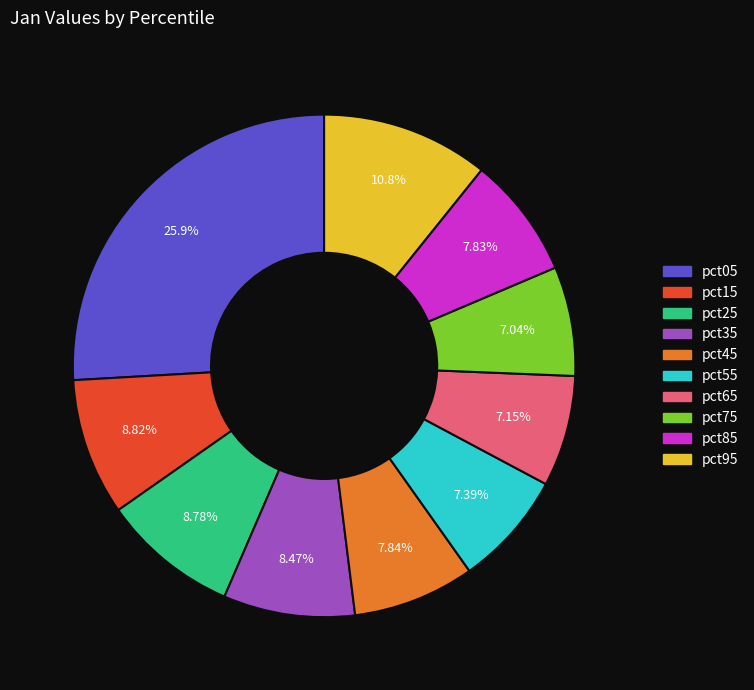

Does pct95 account for over 50% of the chart?

No